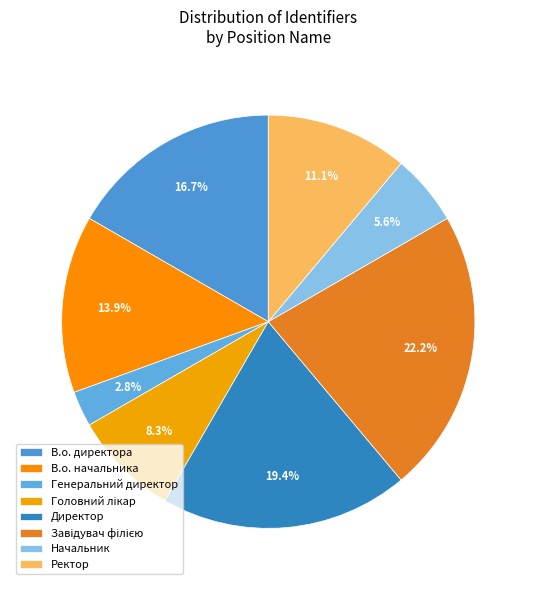

Count the number of slices in the pie.

8